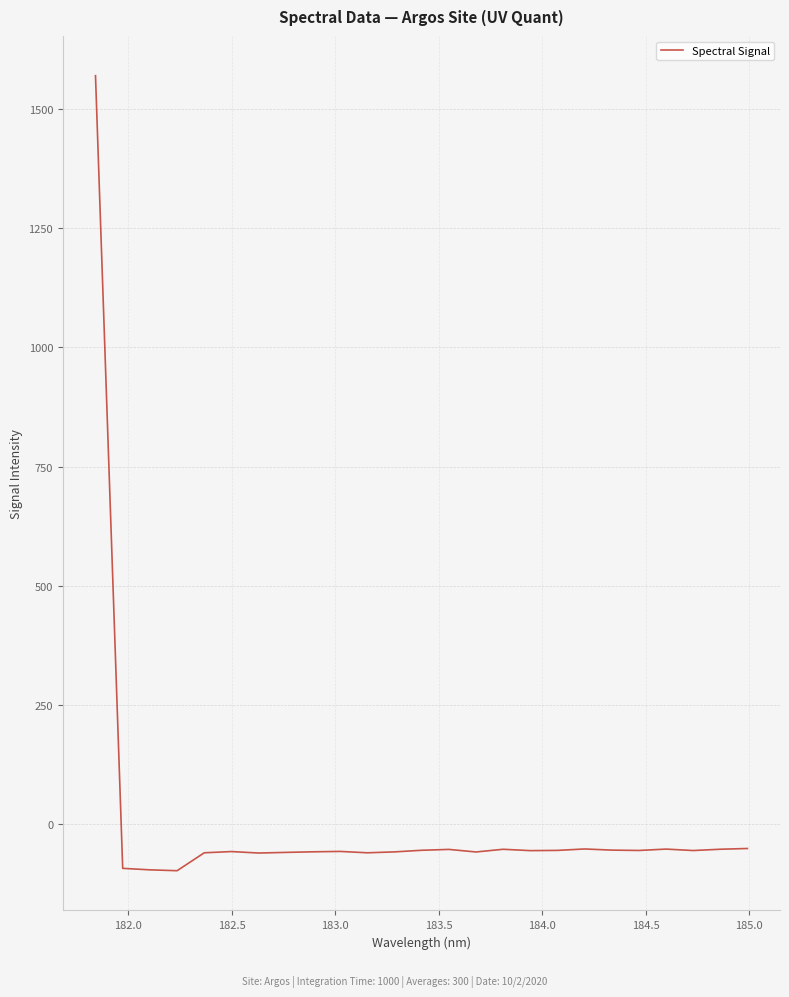

What is the smallest value displayed?

-98.4